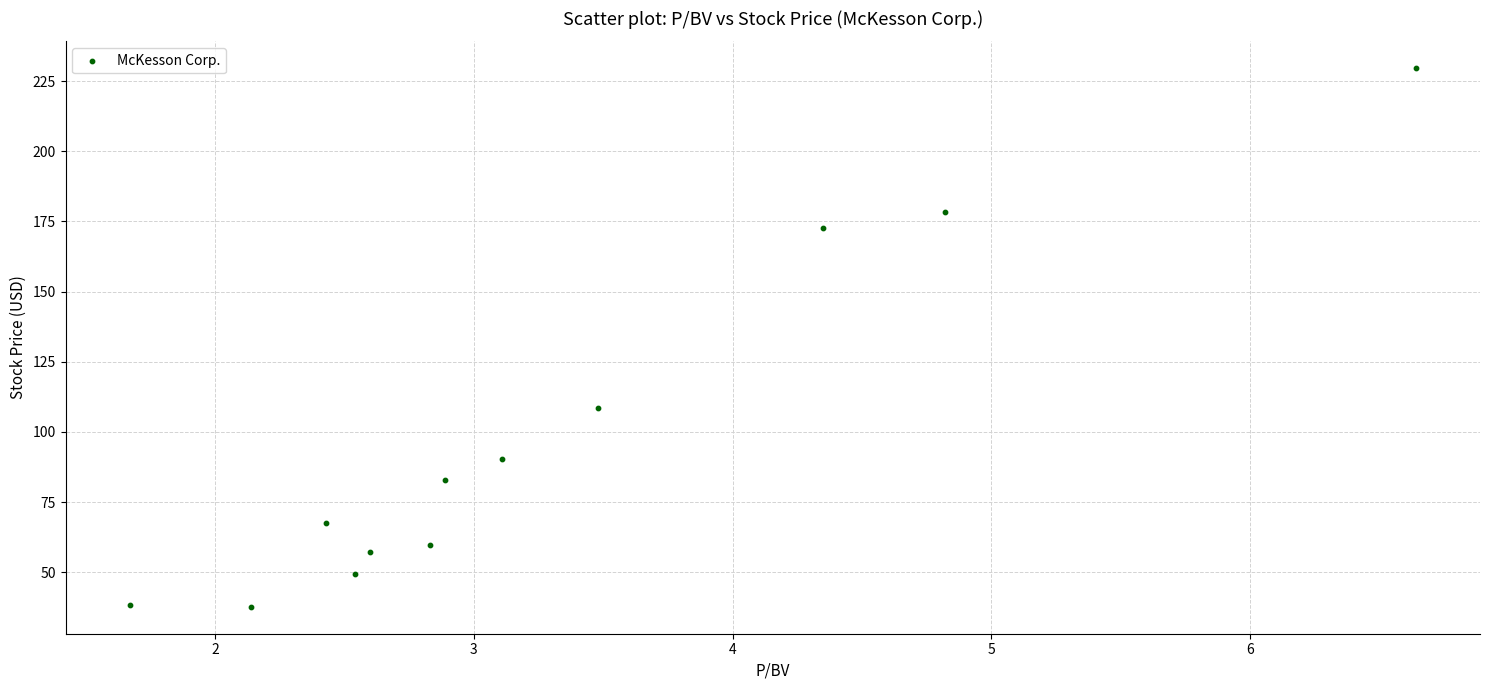

What is the range of Y values (max minus min)?

191.9